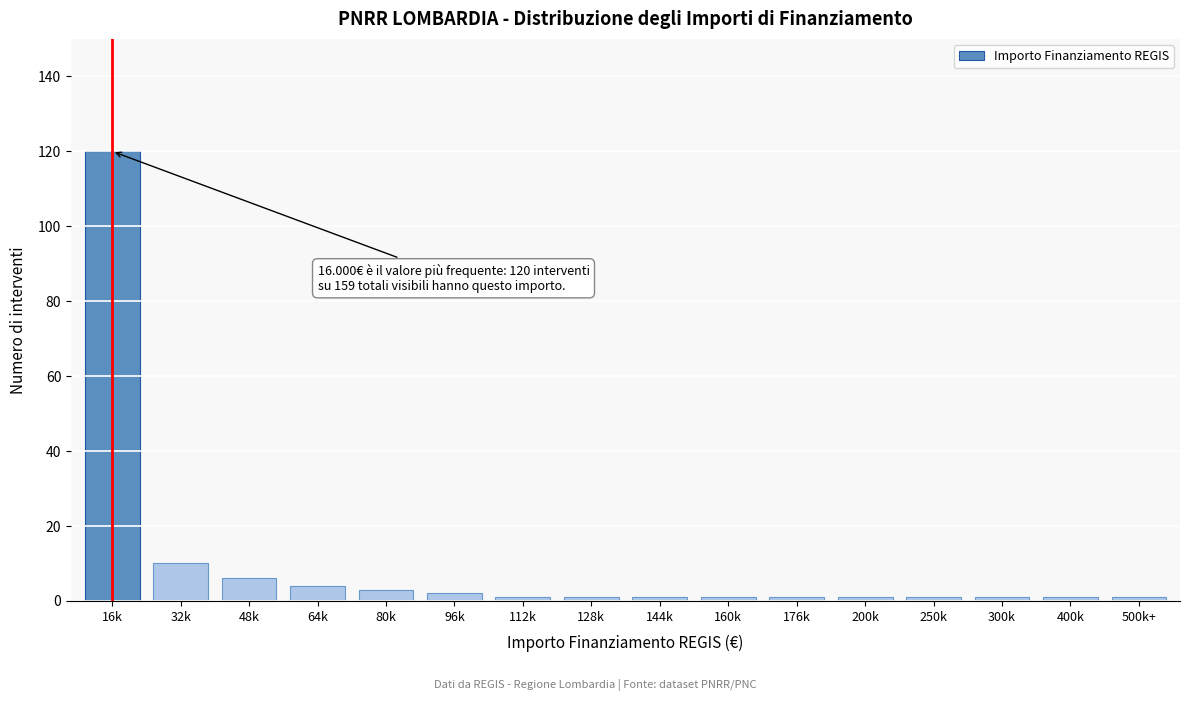

Reading right to left, what are all the values shown in this chart?

1	1	1	1	1	1	1	1	1	1	2	3	4	6	10	120